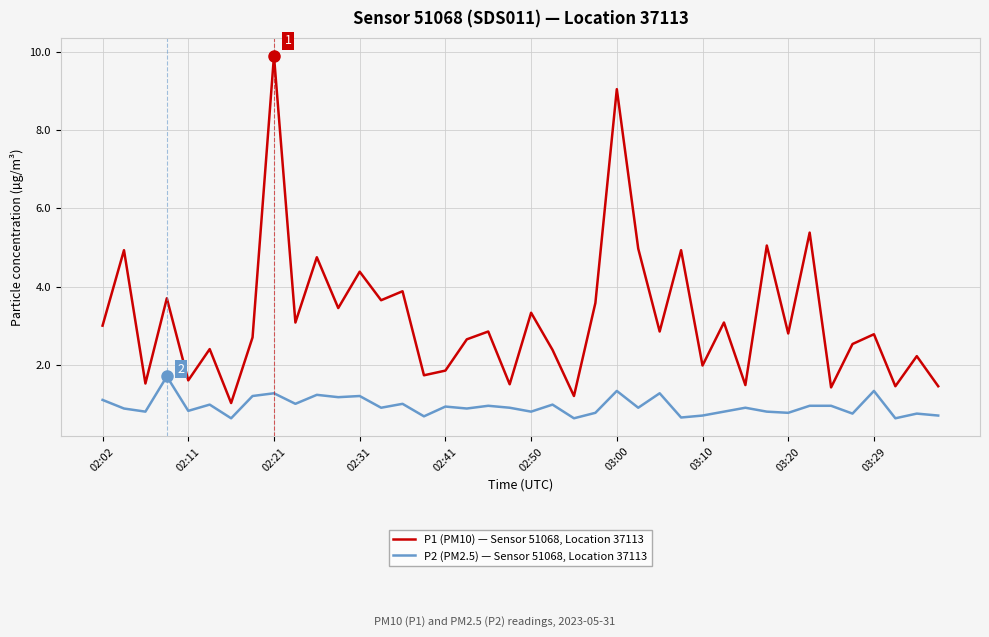

True or false: P1 (PM10) — Sensor 51068, Location 37113 has more than 1 points higher than both neighbors.

True